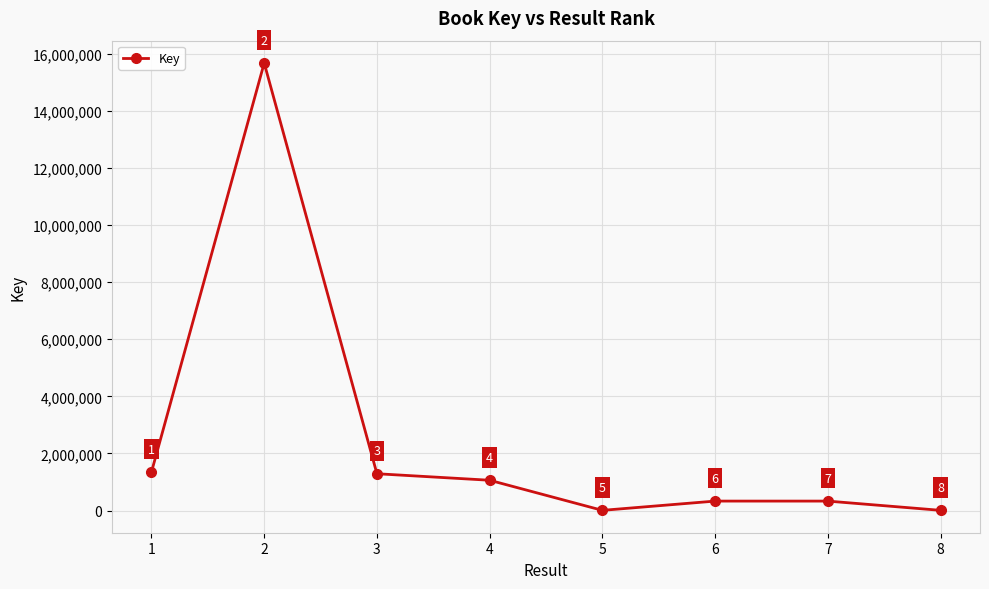

At which label does the data first exceed 1061673?

1